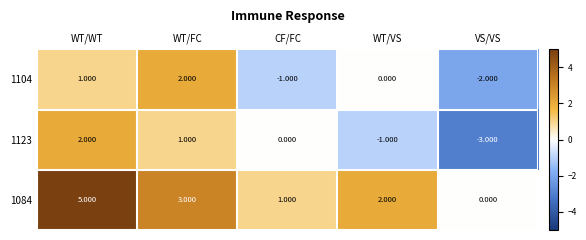

Count the number of categories in the chart.

5